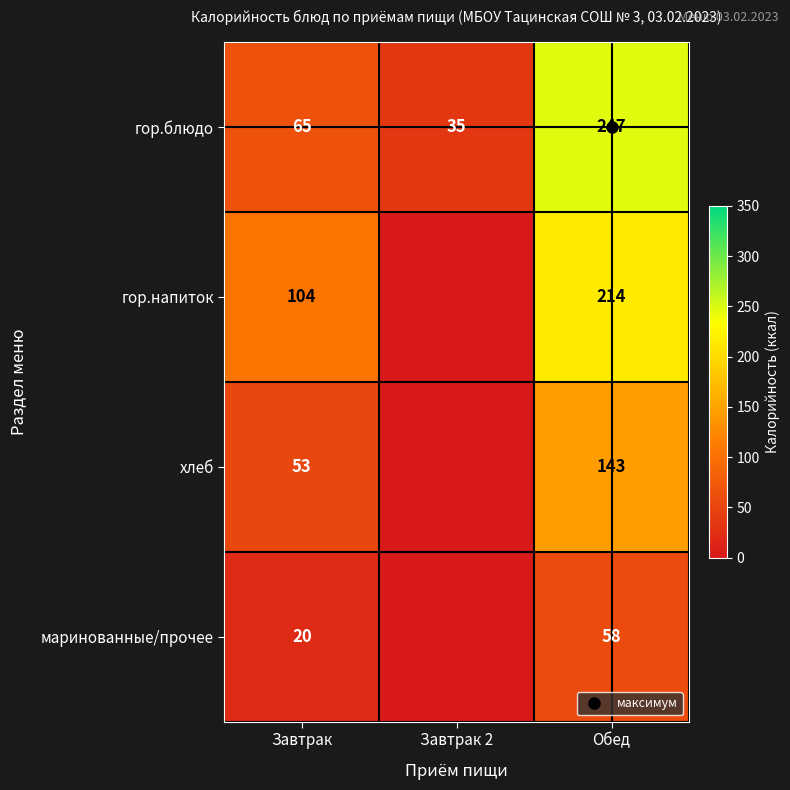

What is the difference between the маринованные/прочее values at Завтрак 2 and Обед?

58.0